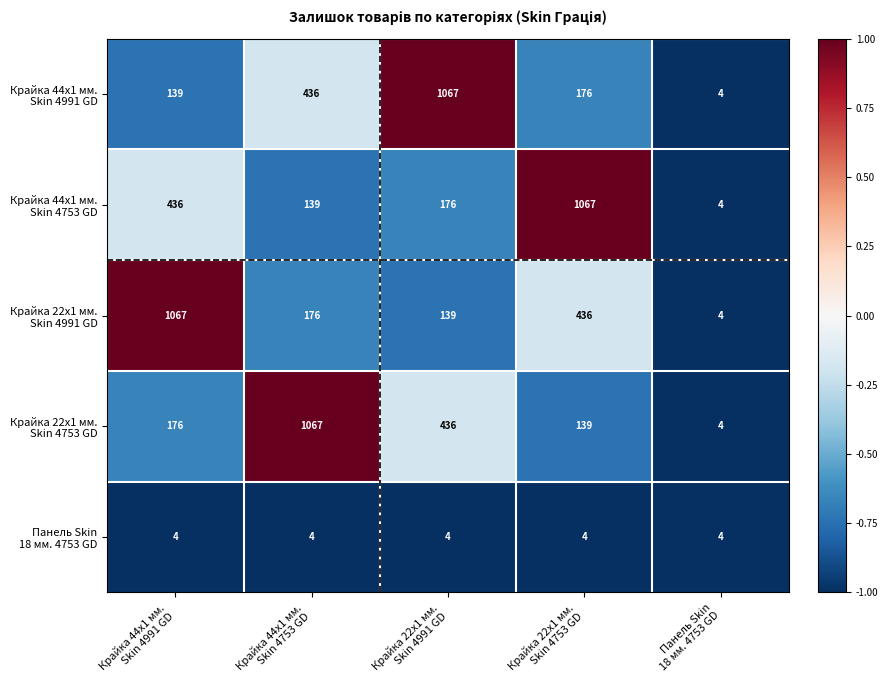

What is the greatest value displayed?

1067